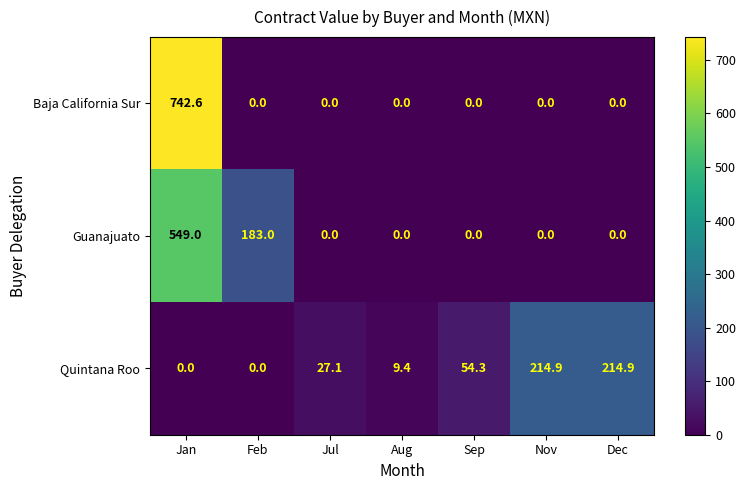

List the series in order of their peak value, lowest first.

Quintana Roo, Guanajuato, Baja California Sur